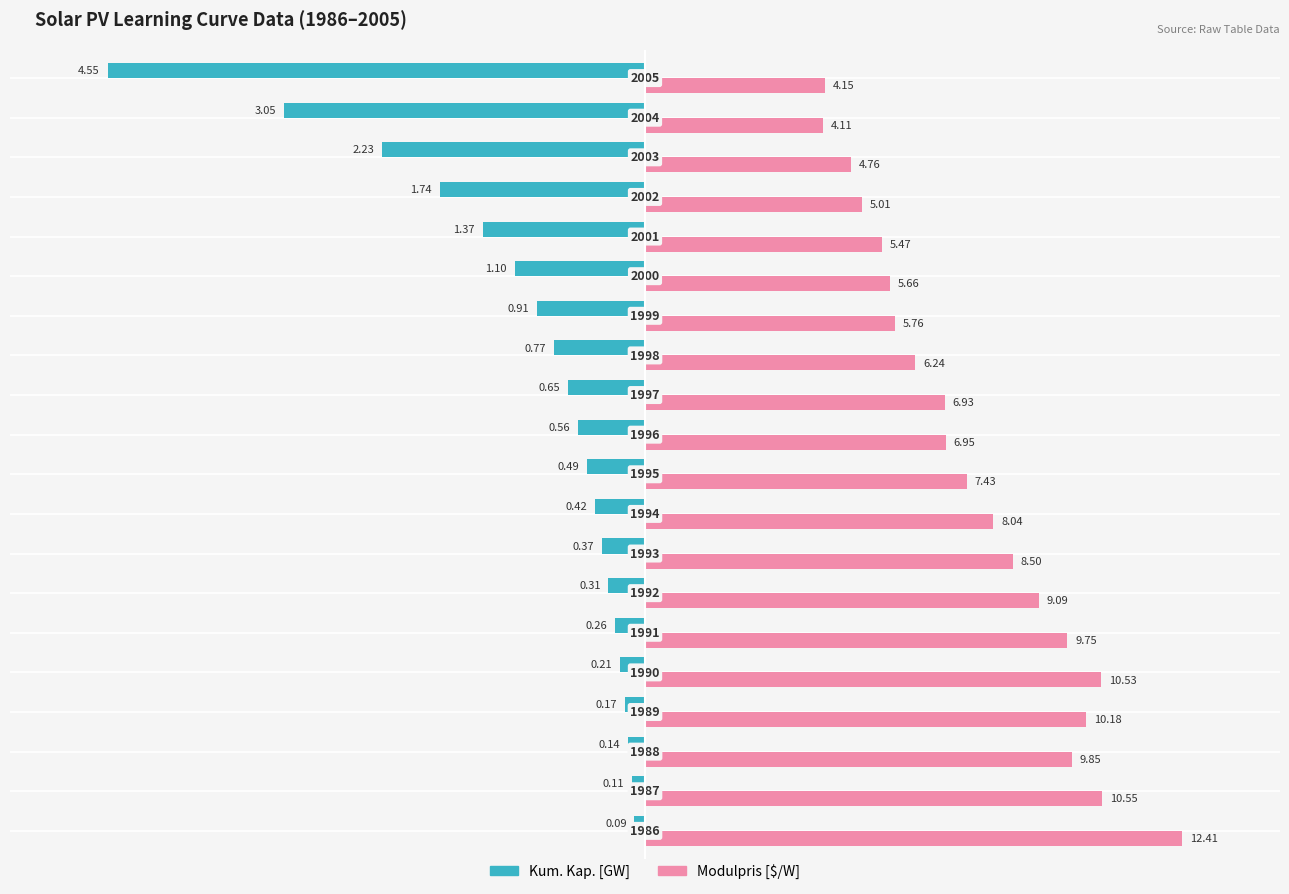

How many bars are there in total?

40